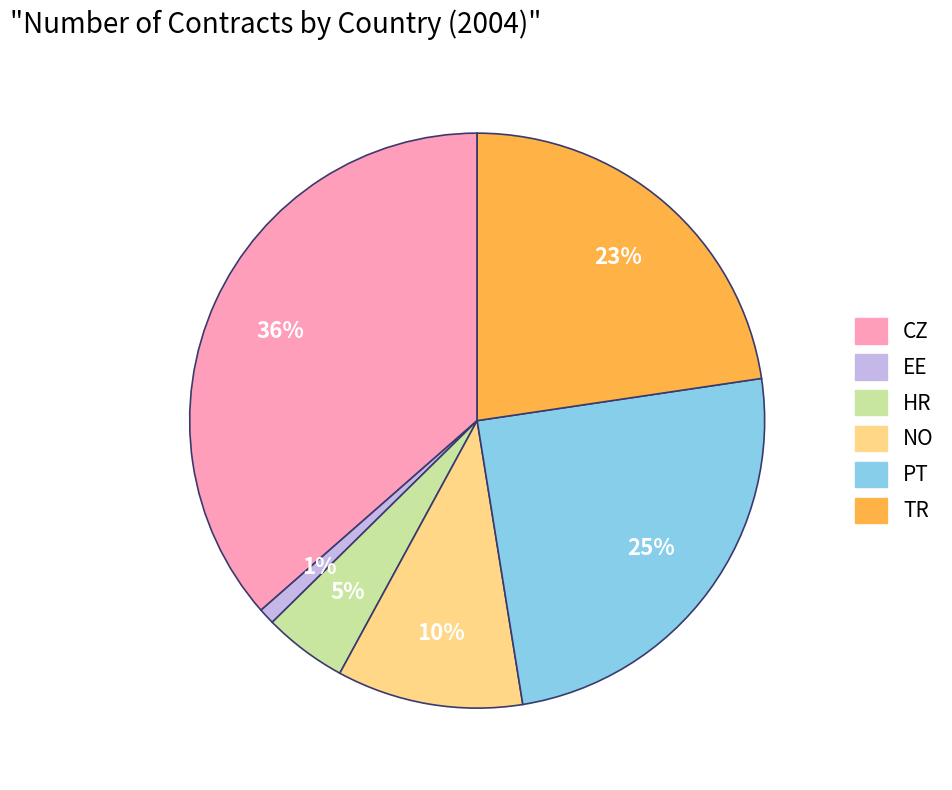

To the nearest percent, what is the combined percentage of HR and NO?

15%